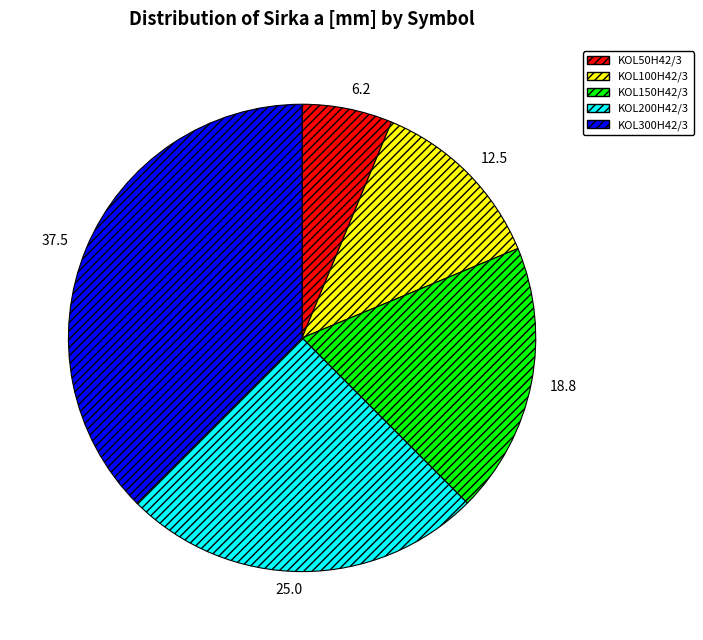

What is the ratio of the value at KOL200H42/3 to the value at KOL100H42/3?

2.0